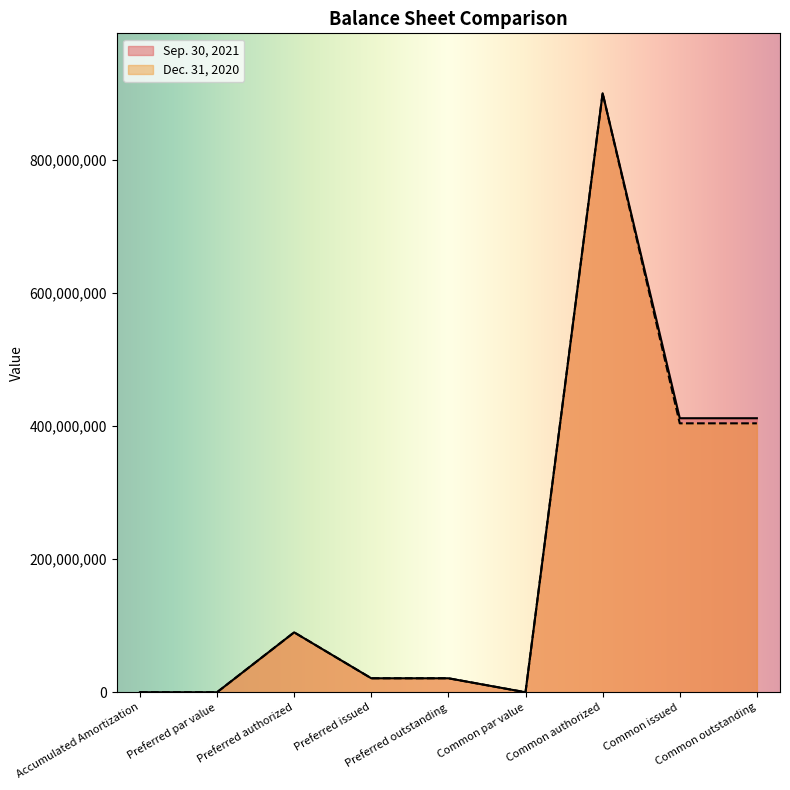

How many values in the Sep. 30, 2021 series are below 20991891?

3